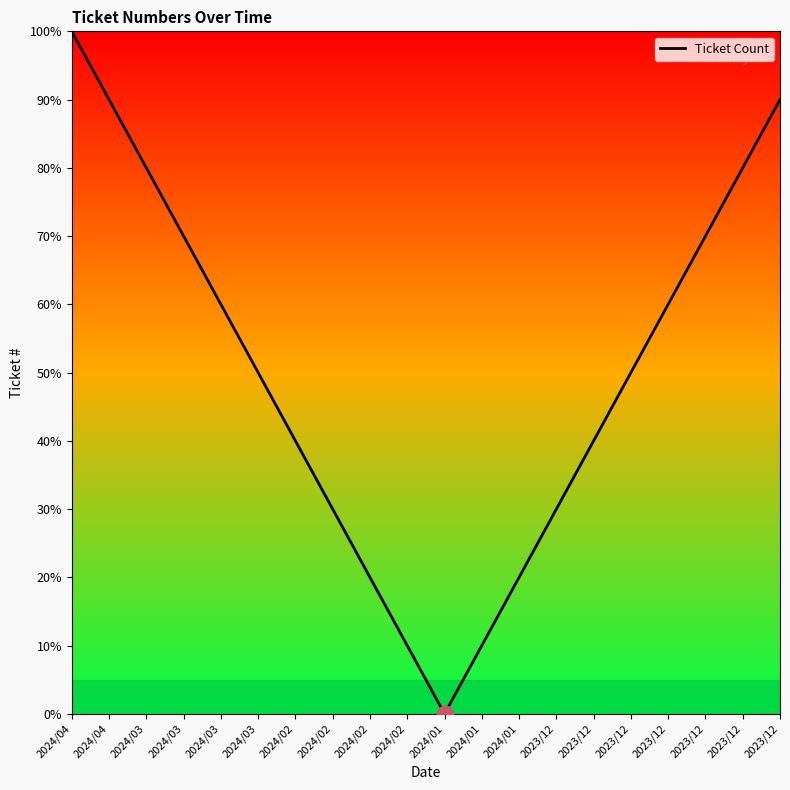

How many lines are shown in the chart?

1